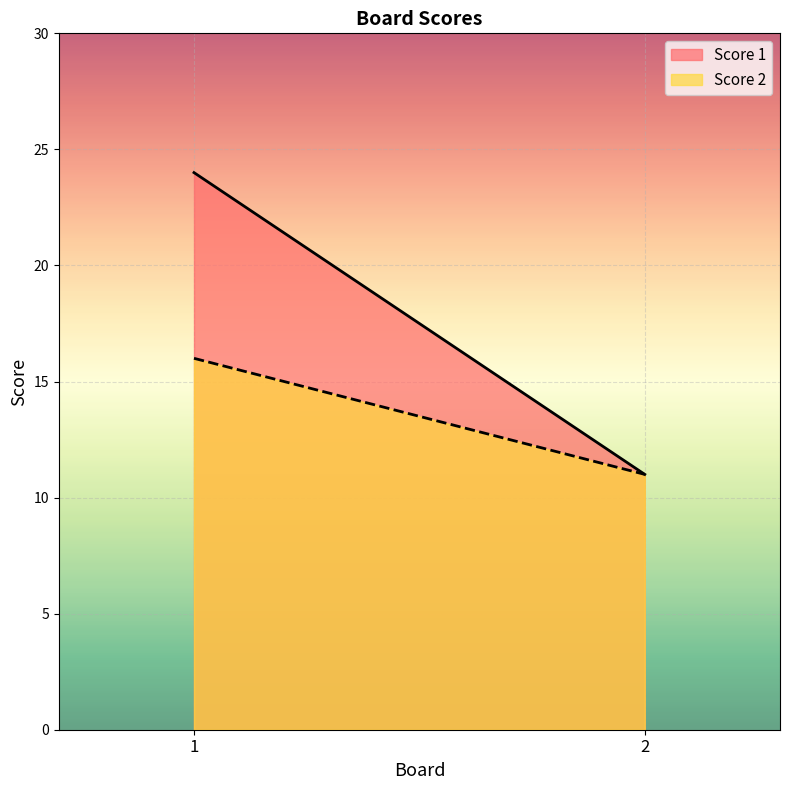

At which label is Score 1 closest to 17?

2